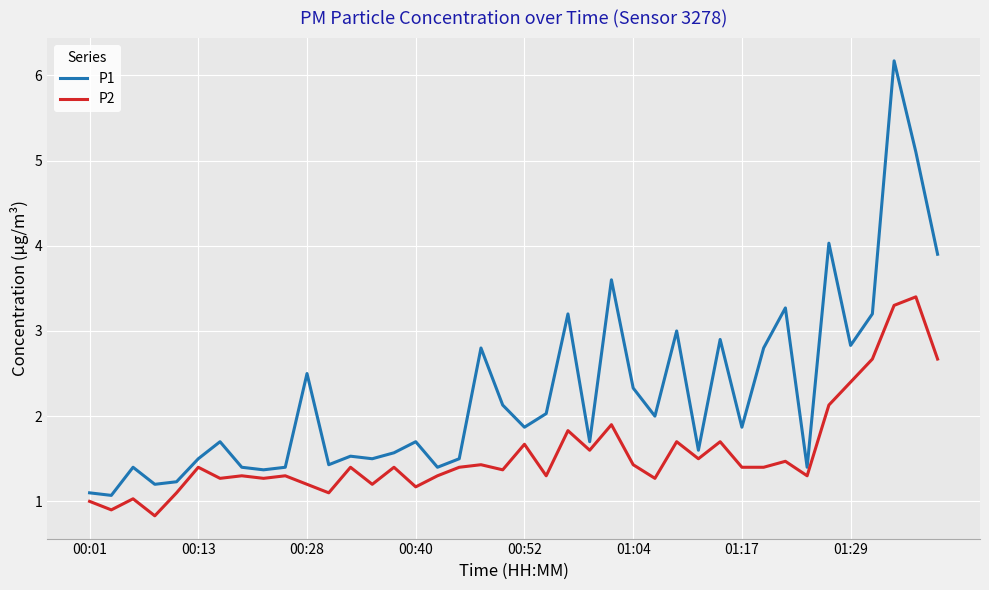

Which series has the widest spread of values?

P1